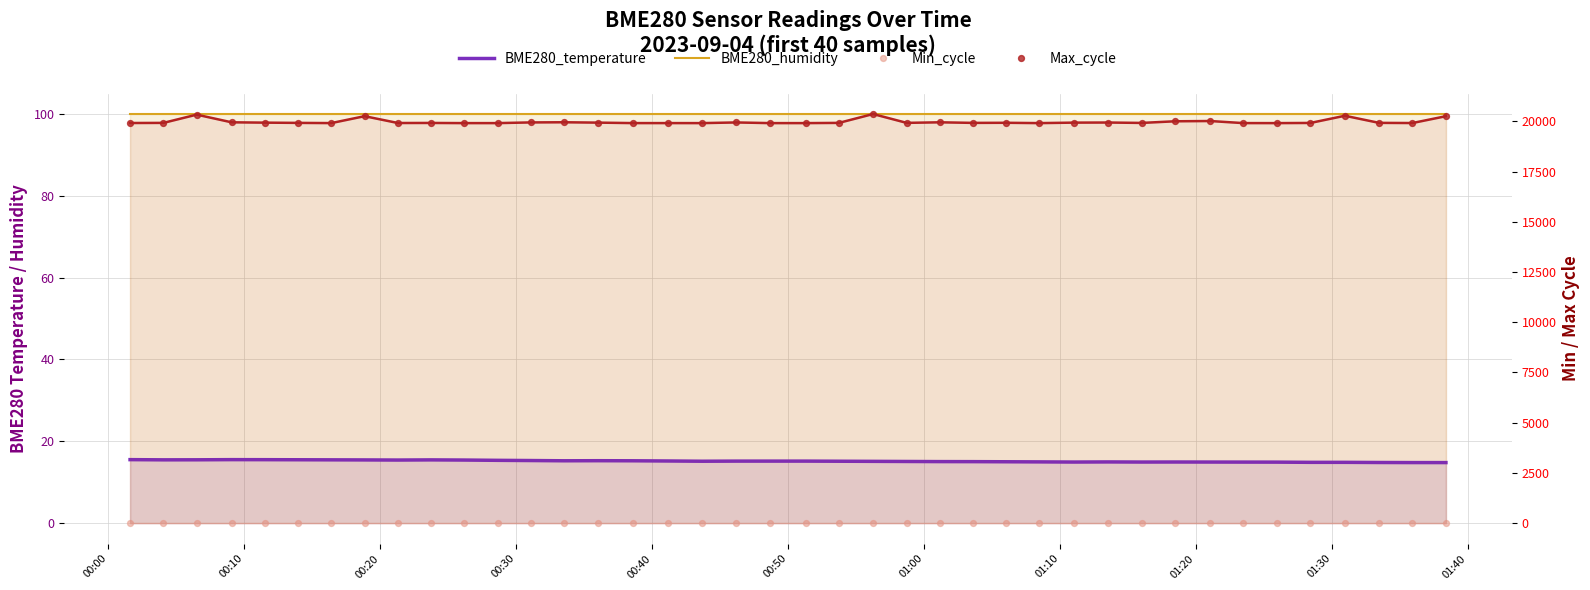

What are all the series names shown in the legend?

BME280_temperature, BME280_humidity, Min_cycle, Max_cycle